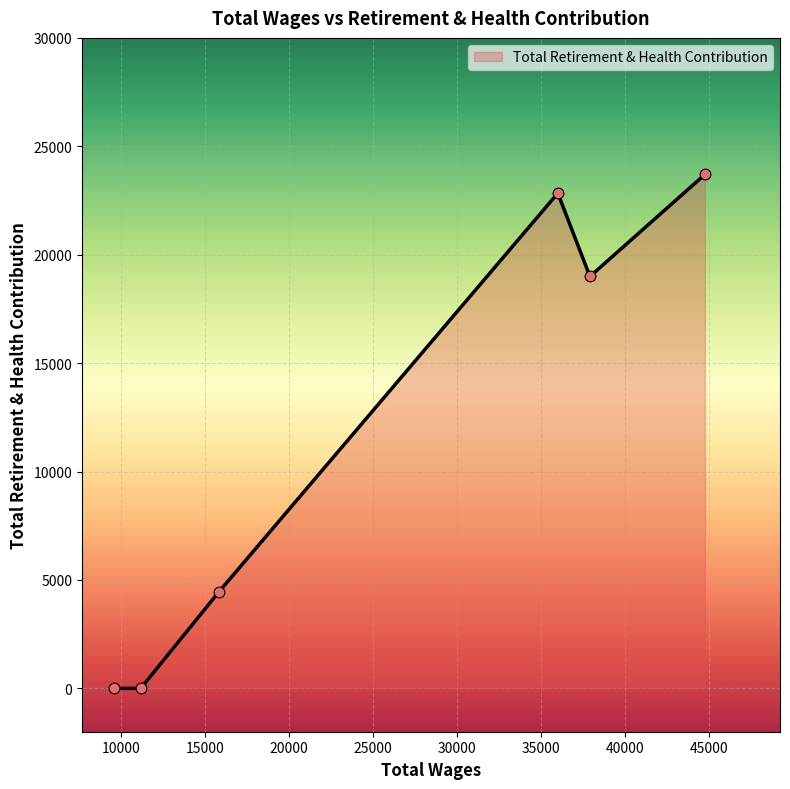

What is the maximum value shown in the chart?

23700